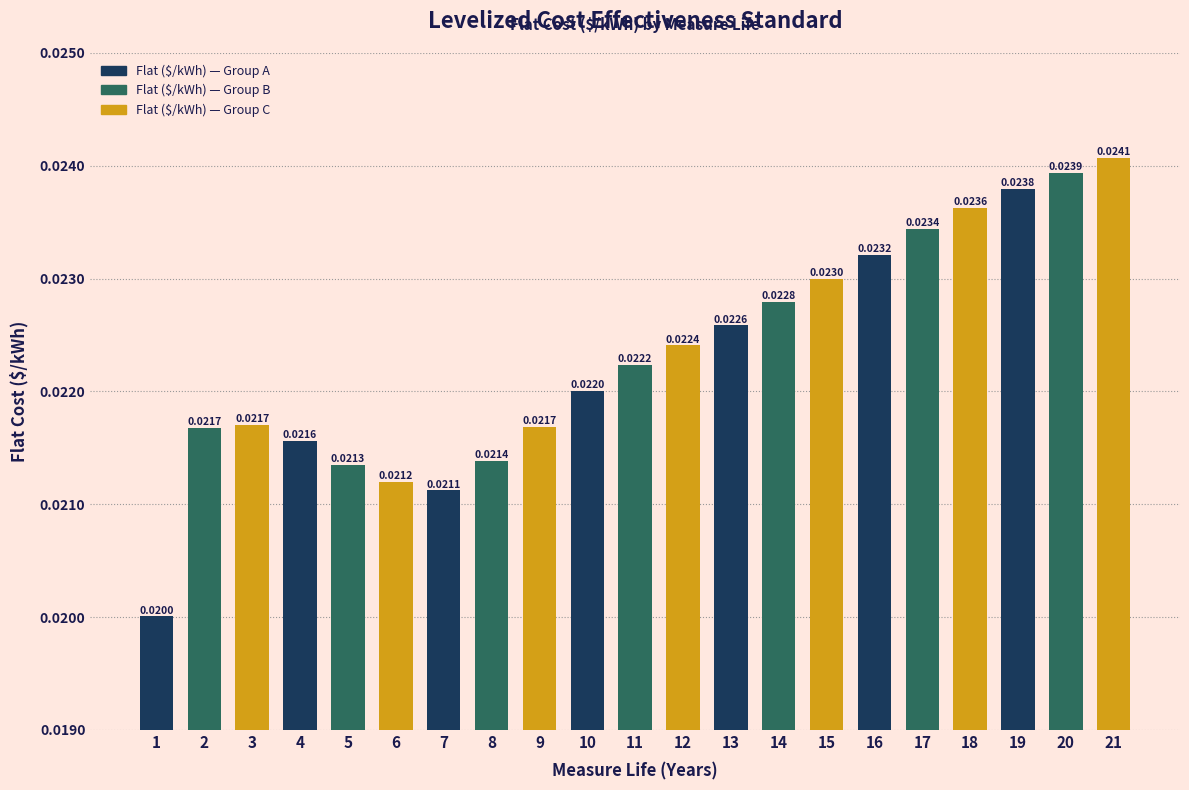

What is the sum of all values?

0.5